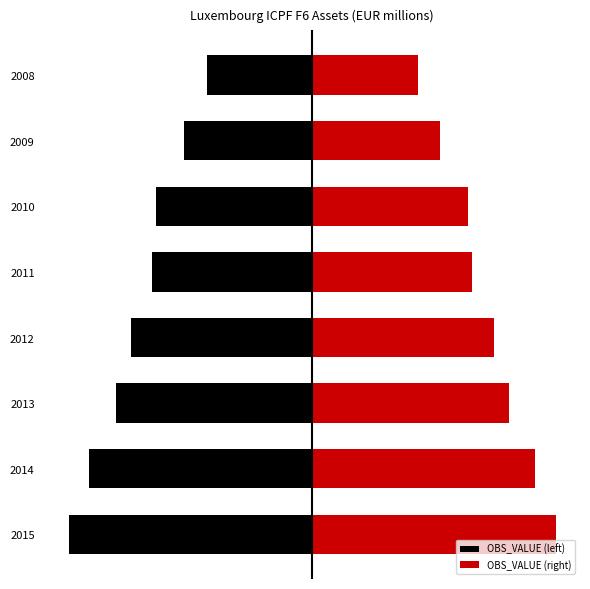

What is the greatest value displayed?

156448.6